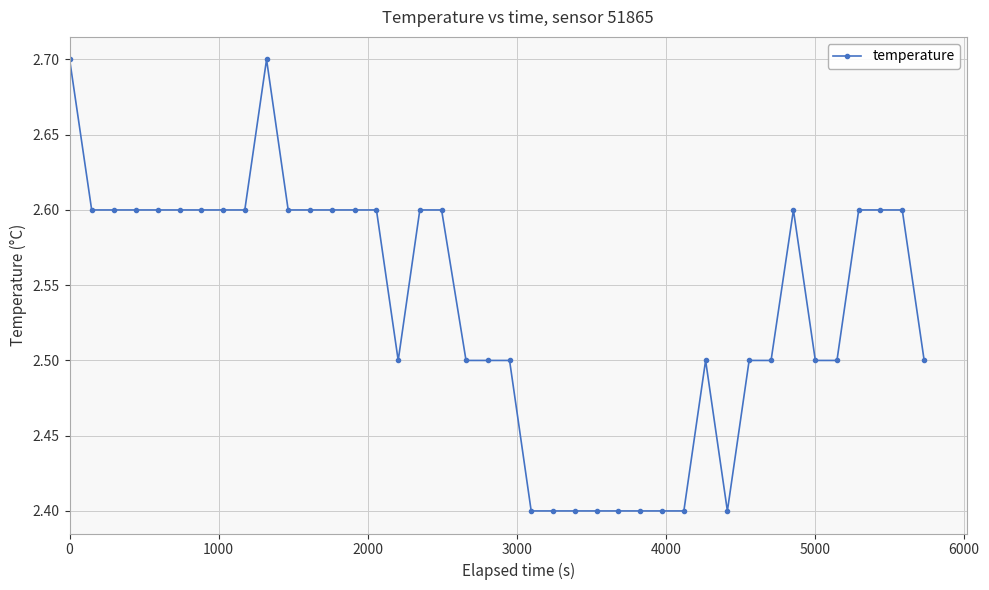

What is the maximum value shown in the chart?

2.7